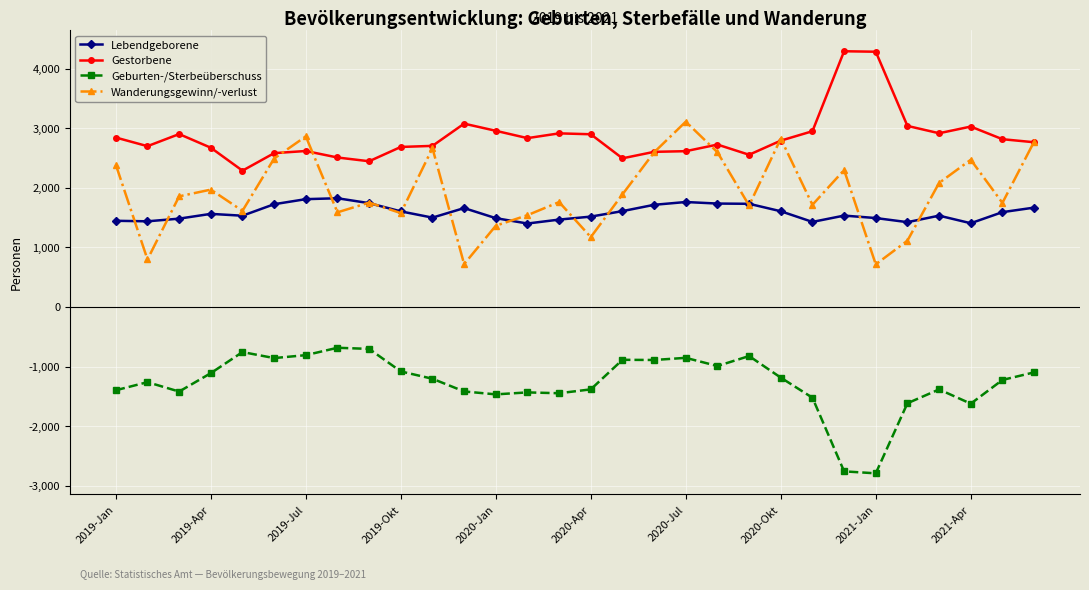

What is the value of the Wanderungsgewinn/-verlust point at the 17th from the left?

1890